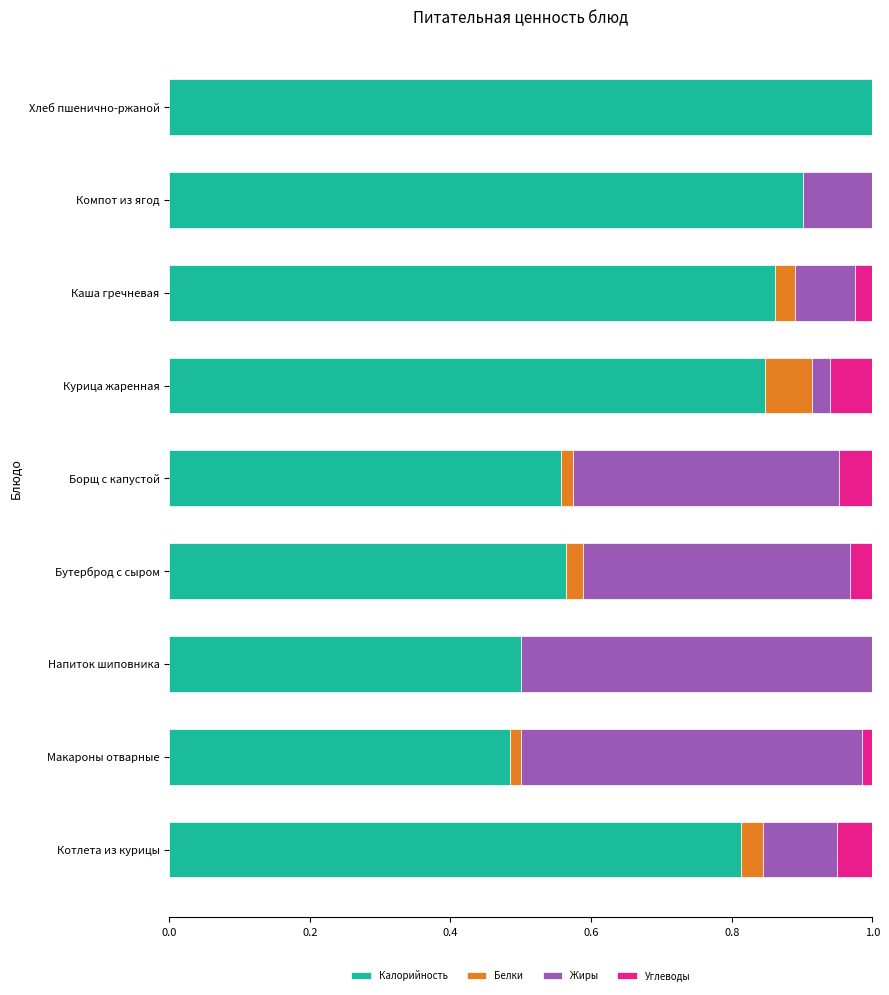

What is the total value across all series at Хлеб пшенично-ржаной?

1.0